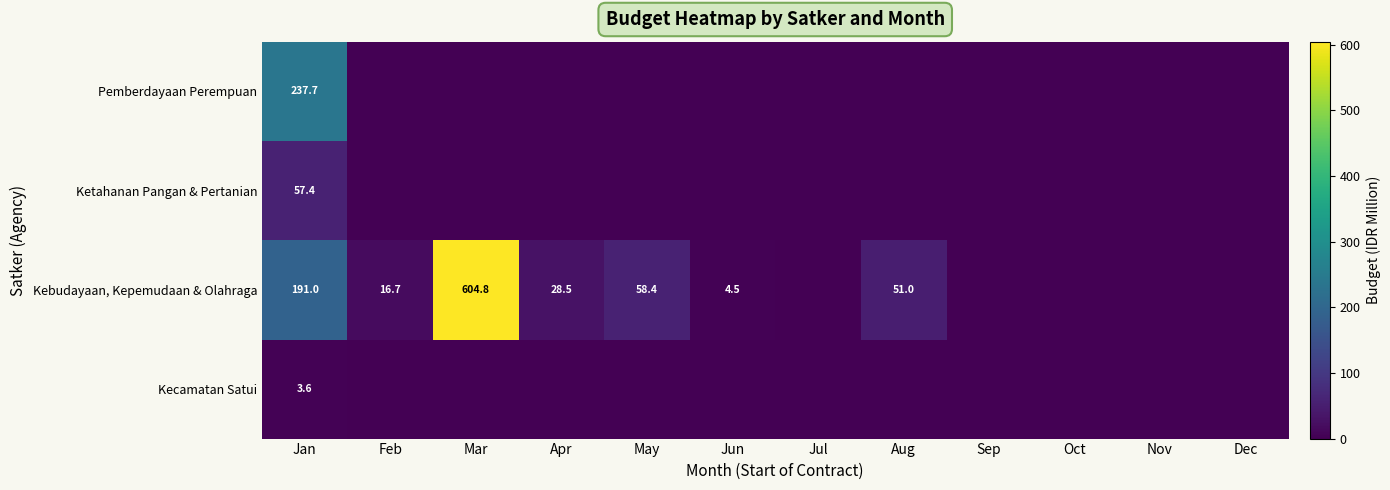

What is the sum of the Kebudayaan, Kepemudaan & Olahraga values at Aug and Apr?

79.5